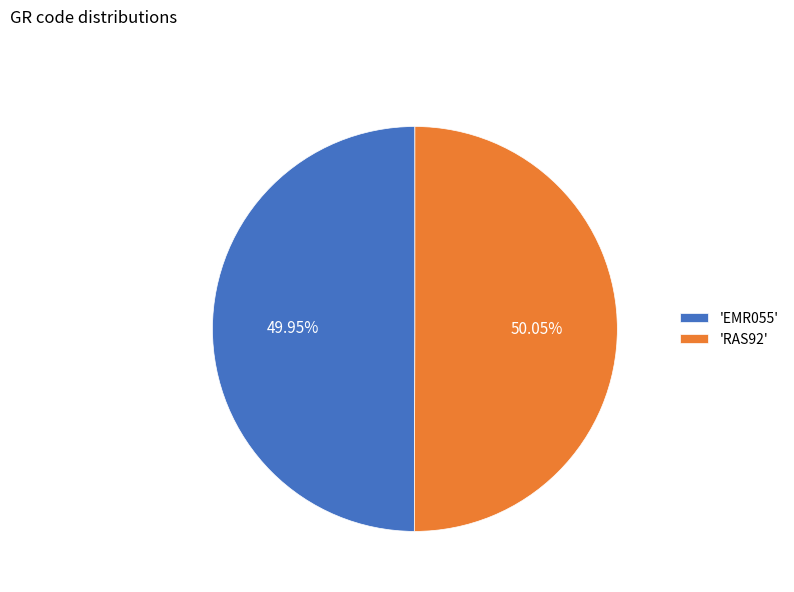

How many slices are in this pie chart?

2